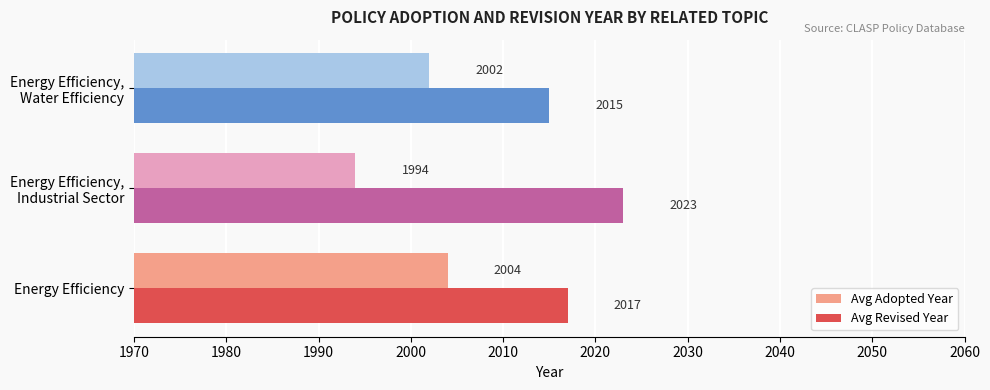

Which series has the widest spread of values?

Avg Adopted Year